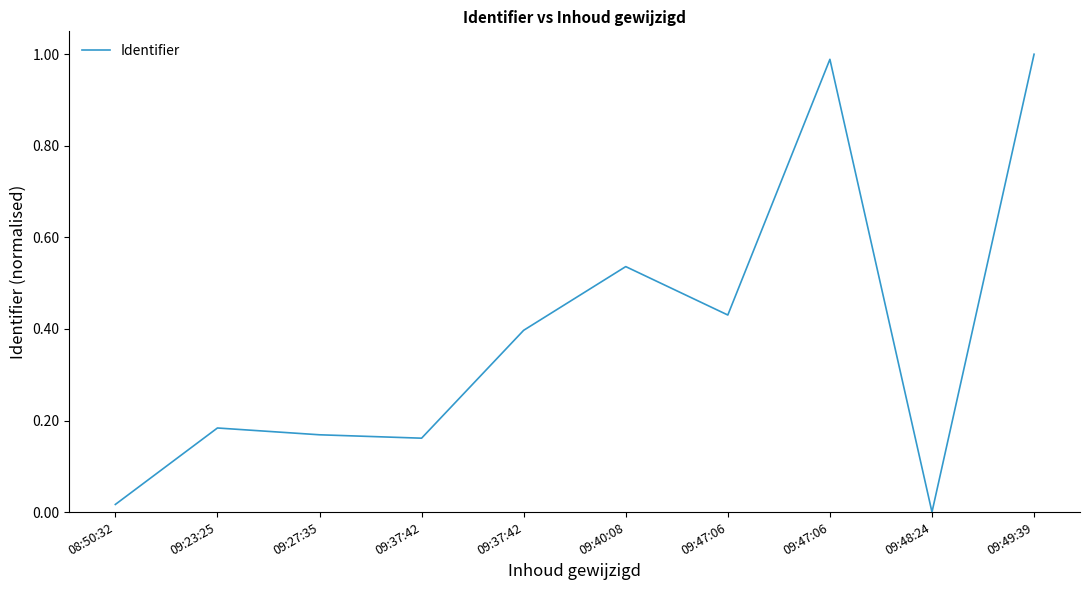

Is this an area chart (filled region under the line)?

No